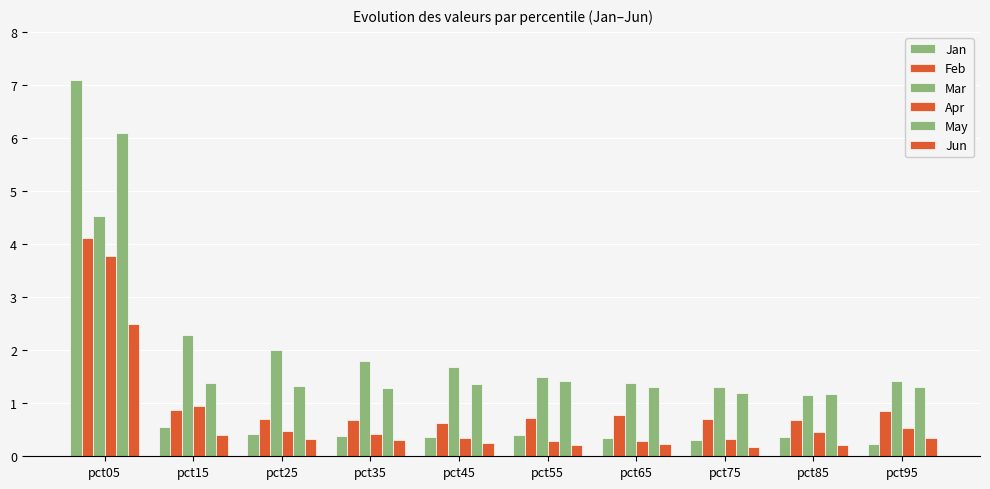

Count the number of data series in this chart.

6